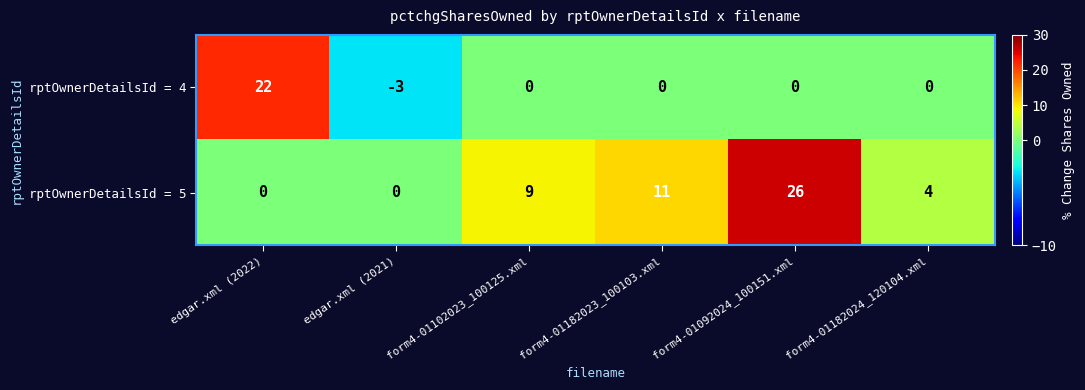

What is the difference between the maximum and minimum values in the rptOwnerDetailsId = 5 series?

26